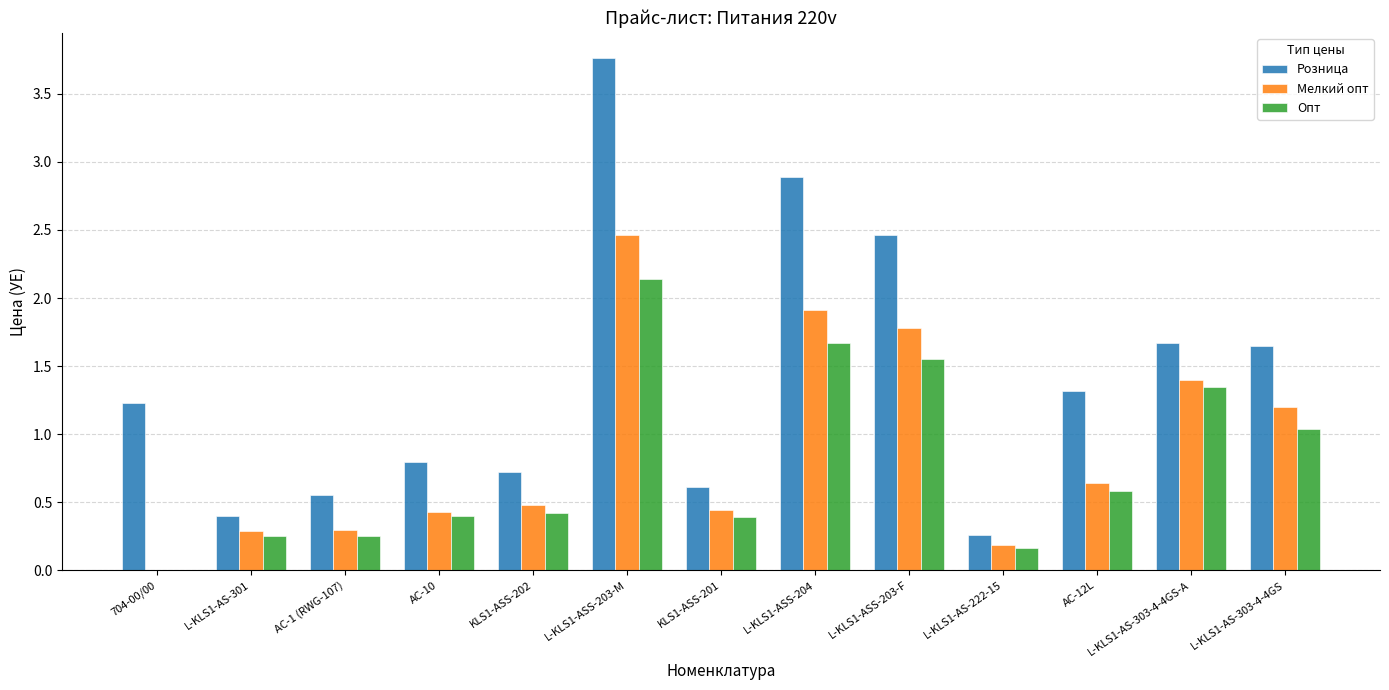

Which series has the largest total across all categories?

Розница